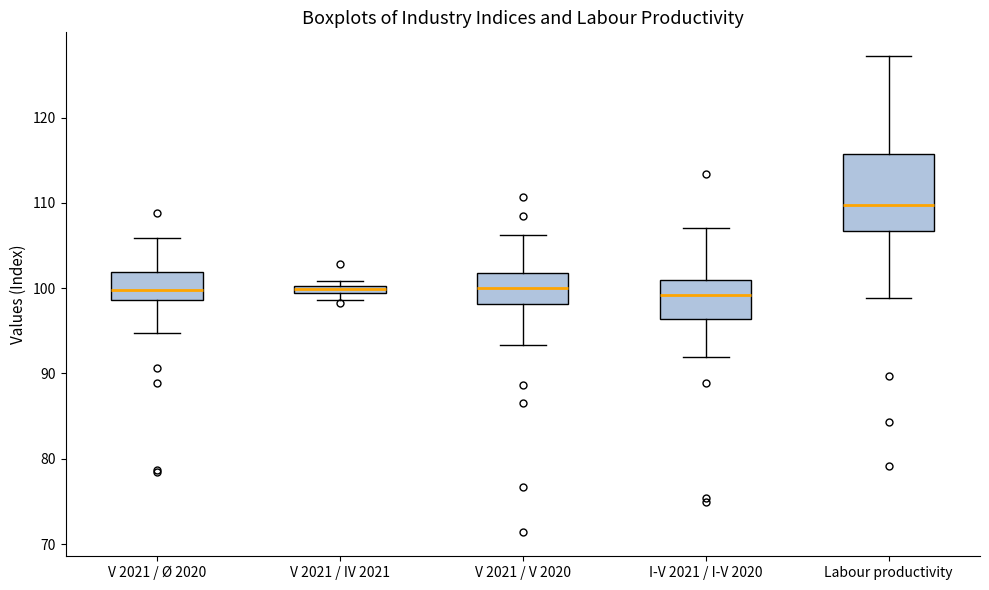

Where does the upper whisker of the box for Labour productivity end on the y-axis? The values are not printed on the chart, so give them approximately, as read against the axis.

127